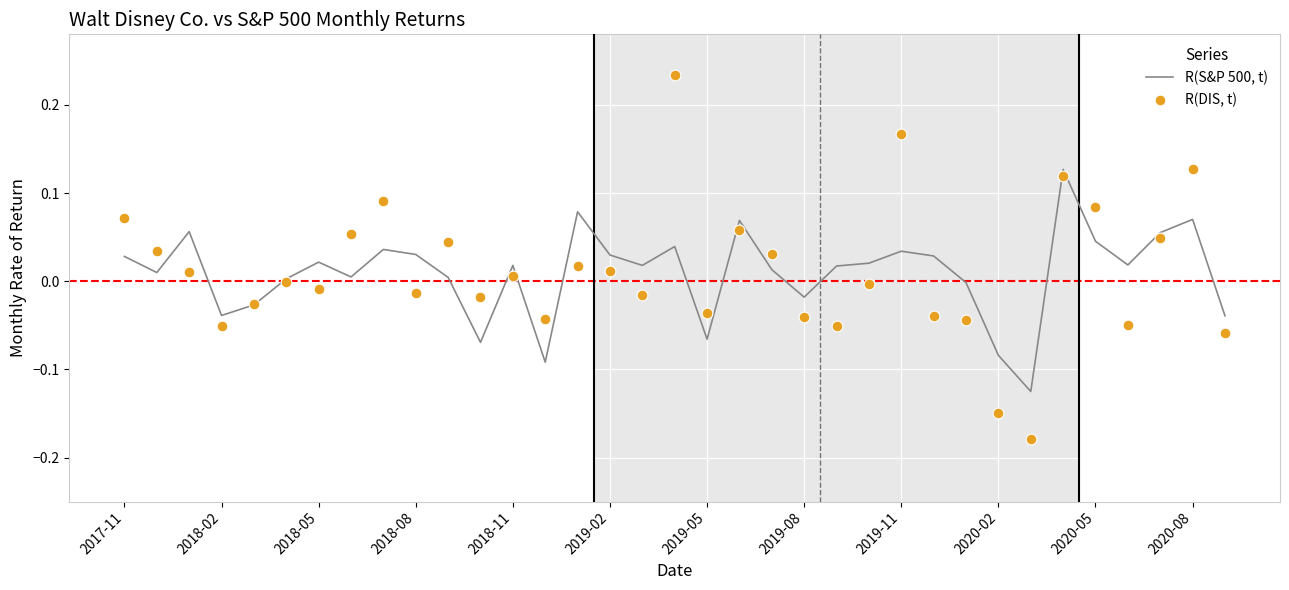

Is the value of R(S&P 500, t) at 21 greater than the value of R(DIS, t) at 16?

No